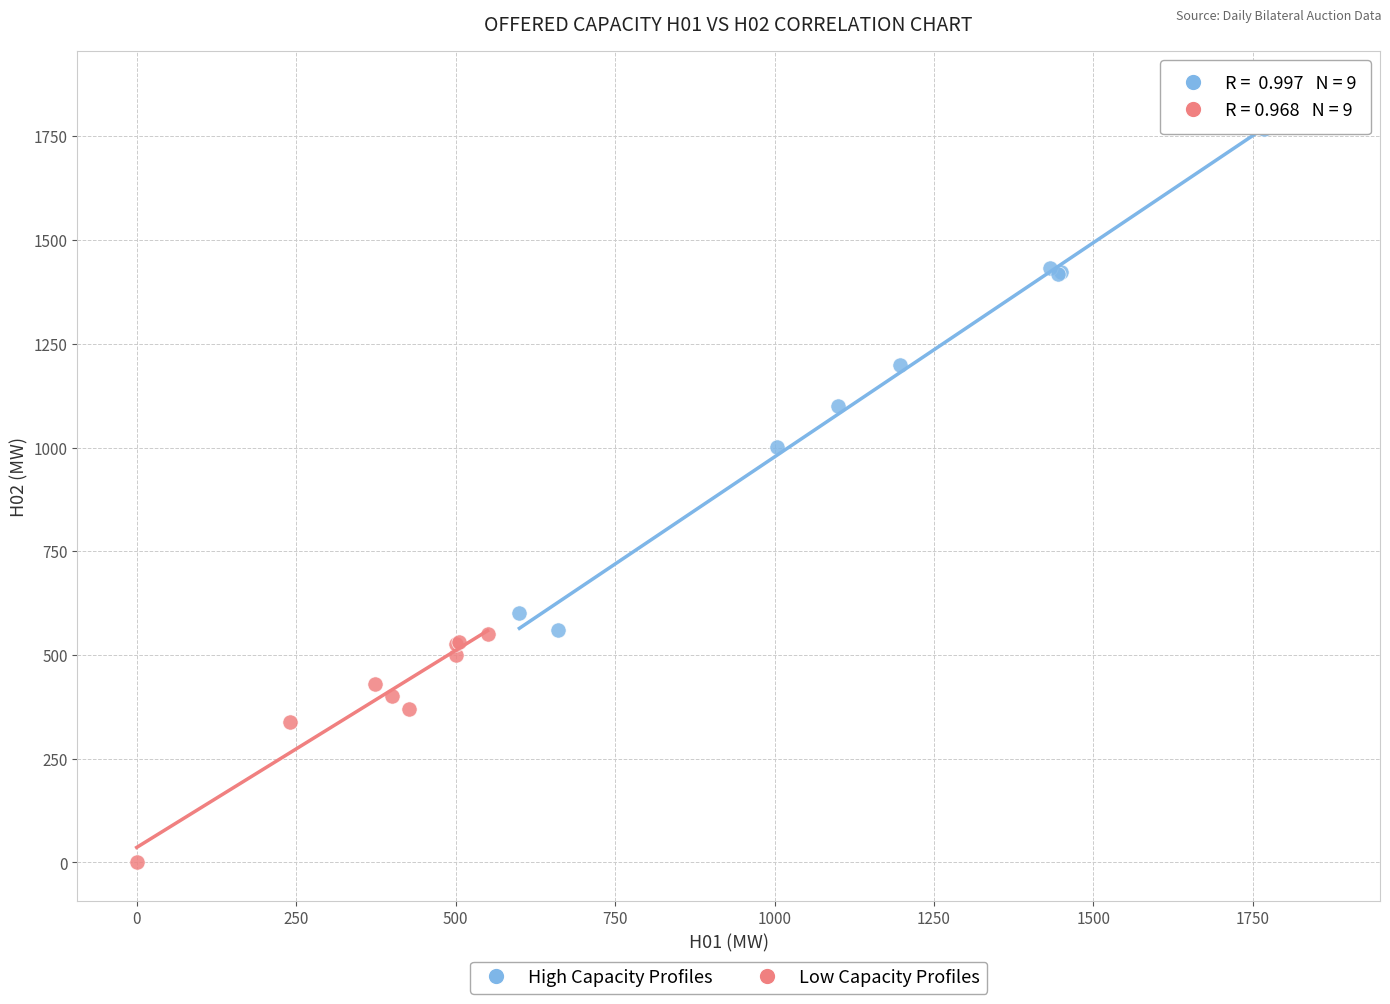

Which series contains the lowest Y value?

Low Capacity Profiles